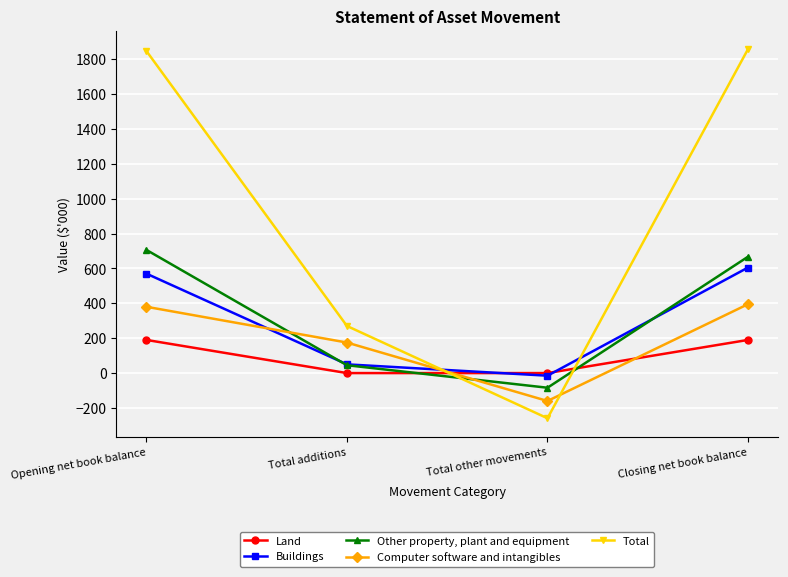

Is it true that Land equals 85 at Opening net book balance?

False